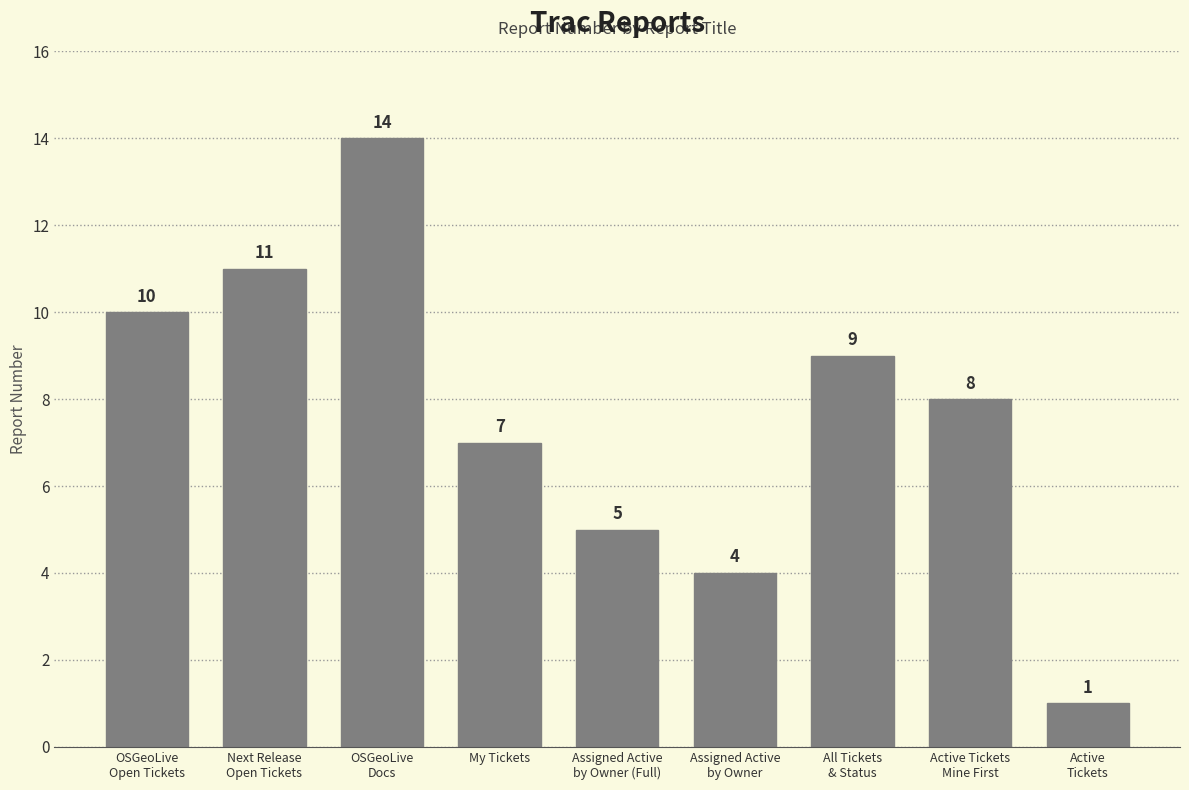

Are the bars grouped side by side (vs. stacked)?

No